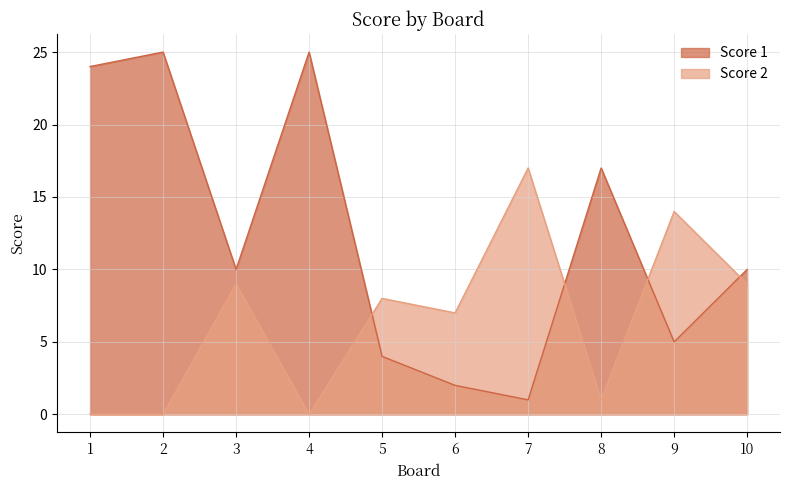

How many data points does each series have?

10